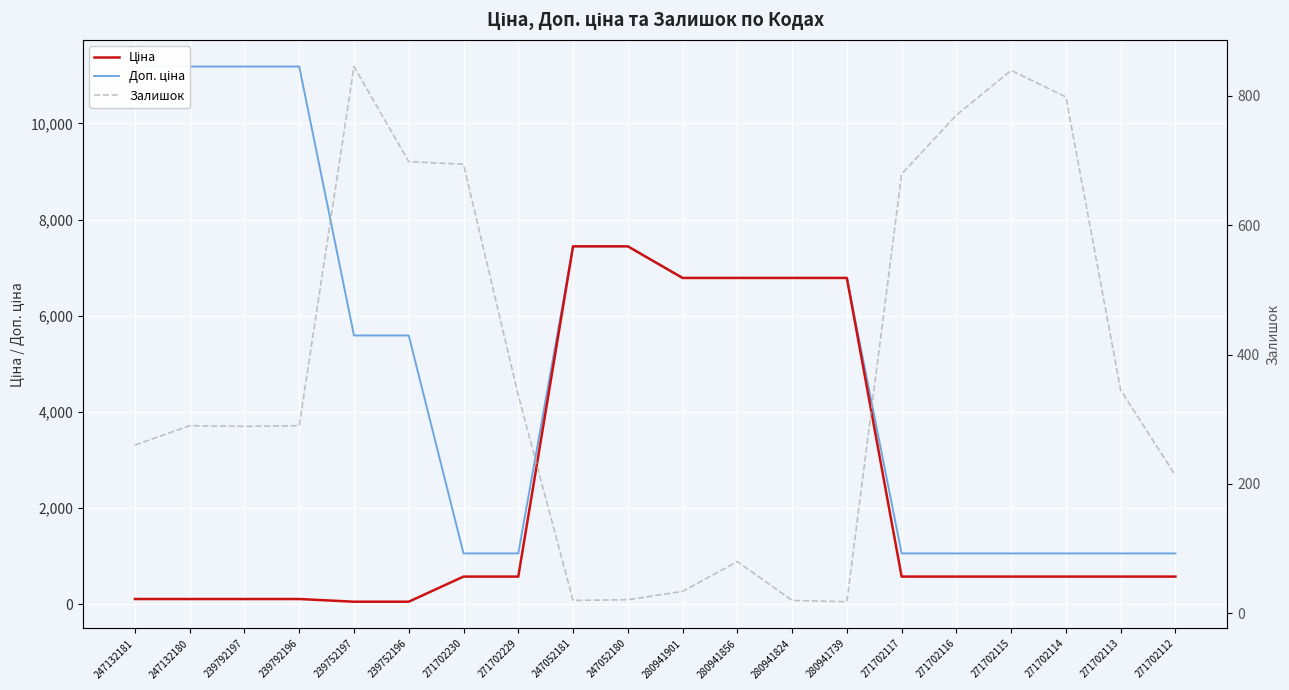

Rank the series at 271702112 from highest to lowest value.

Доп. ціна, Ціна, Залишок